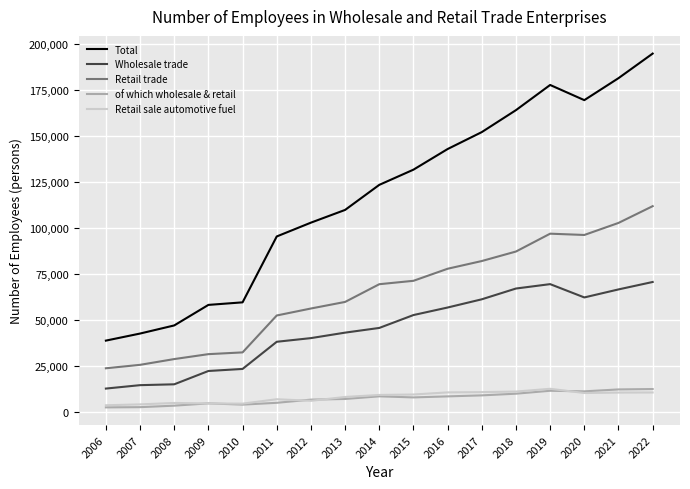

At which category is the sum across all series the highest?

2022